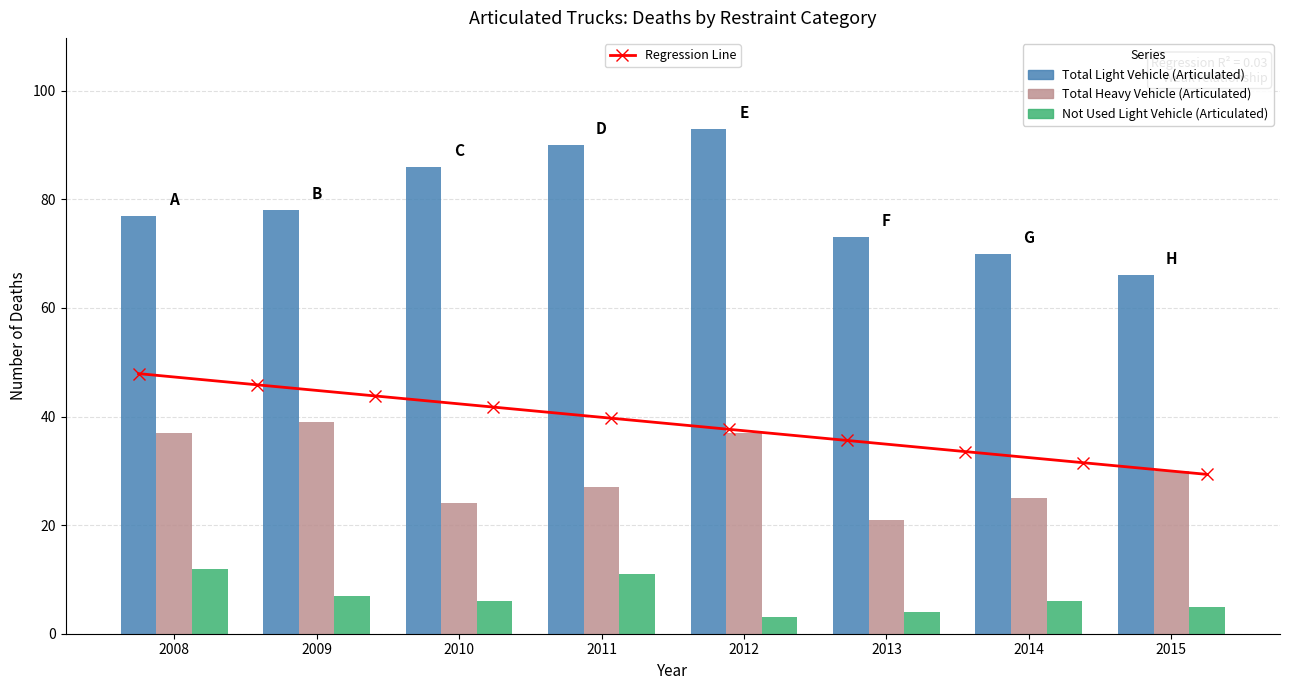

Which has a higher value, 2009 or 2011?

2011